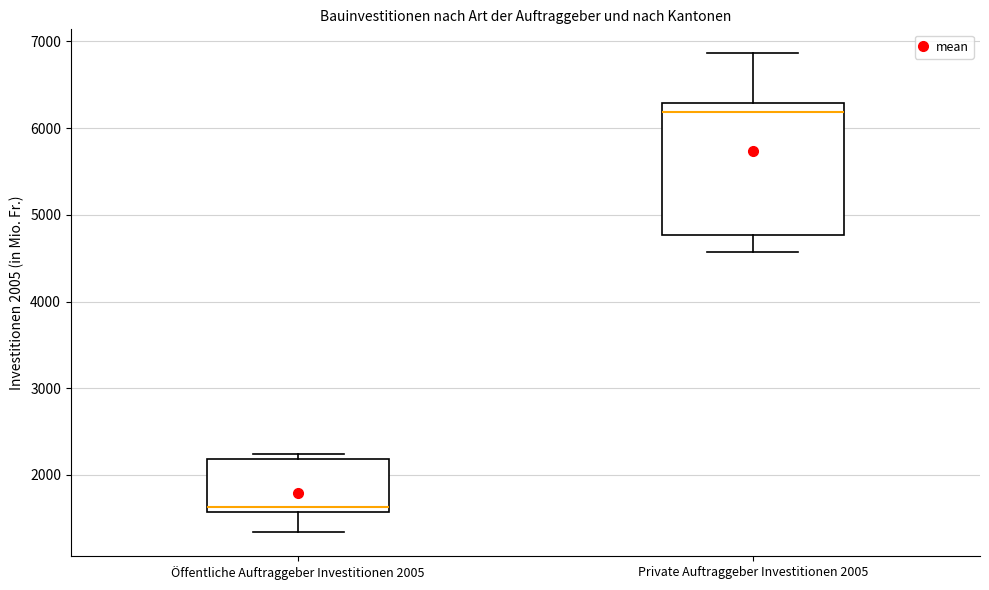

Reading left to right, read every box against the y-axis: the position of its median line, the range the box covers, and the ends of its whiskers. The values are not printed on the chart, so give them approximately, as read against the axis.

Öffentliche Auftraggeber Investitionen 2005: median 1600 (just above the box's lower edge), box 1600 to 2200, whiskers 1300 to 2200 (just above the box's upper edge)
Private Auftraggeber Investitionen 2005: median 6200, box 4800 to 6300, whiskers 4600 to 6900